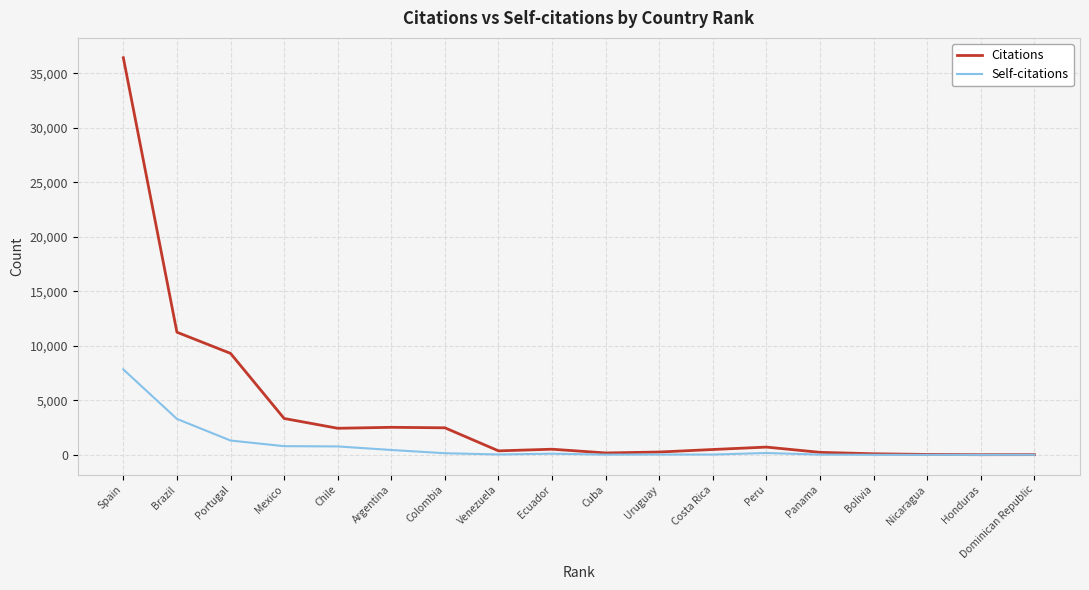

Which series changed the most between Spain and Panama?

Citations